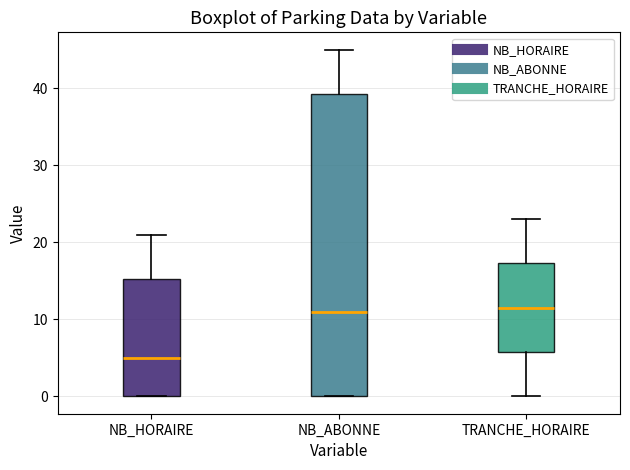

Where is the lower edge of the box for NB_ABONNE on the y-axis? The values are not printed on the chart, so give them approximately, as read against the axis.

0